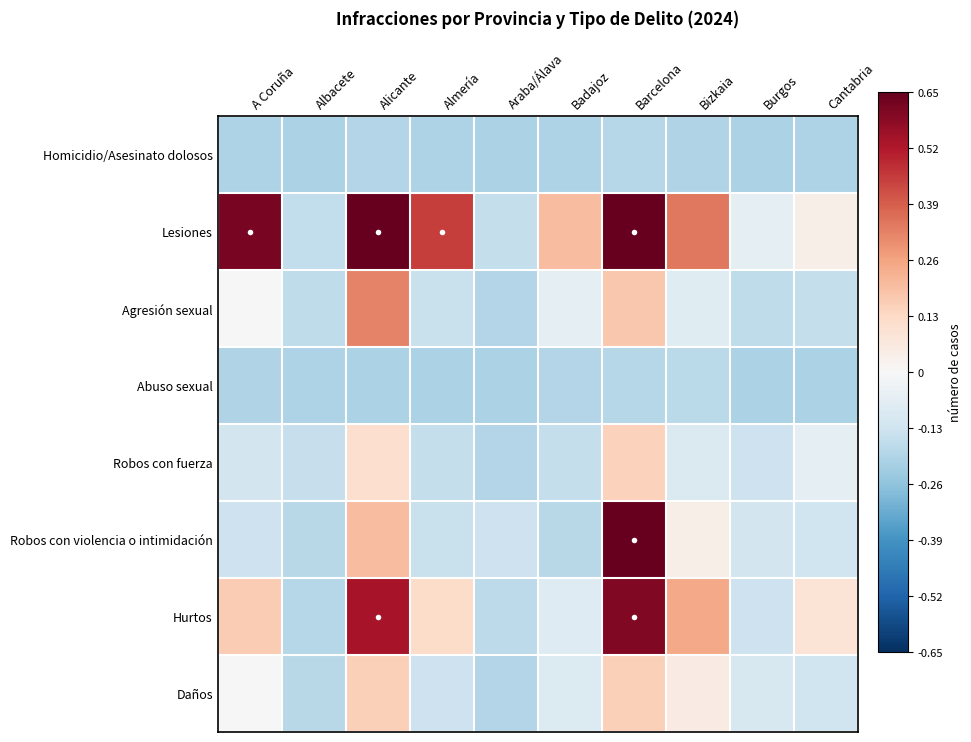

What is the greatest value displayed?

1.0